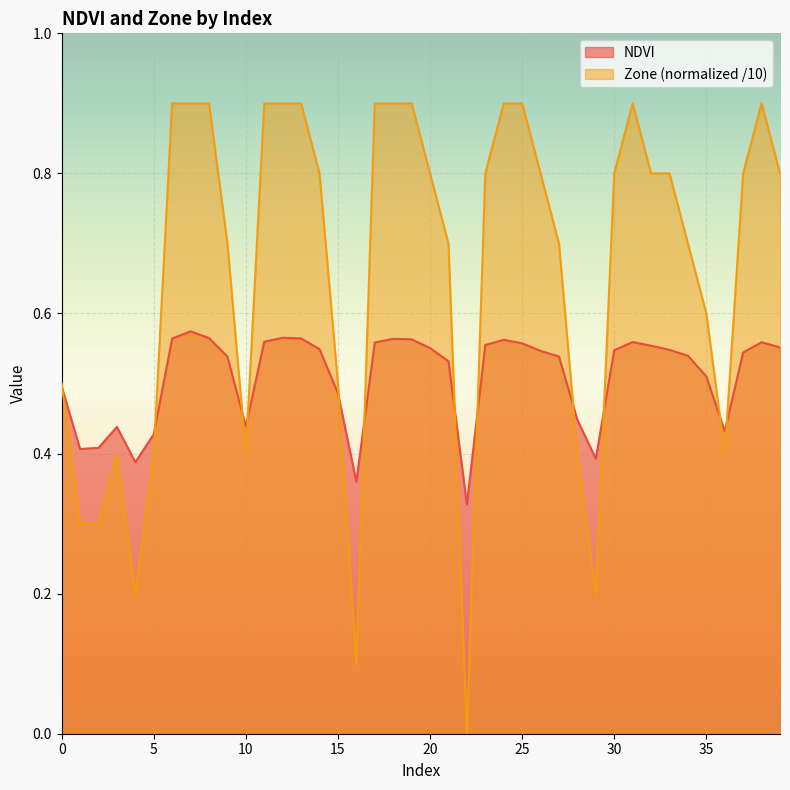

What is the sum of the Zone values at 32 and 27?

1.5